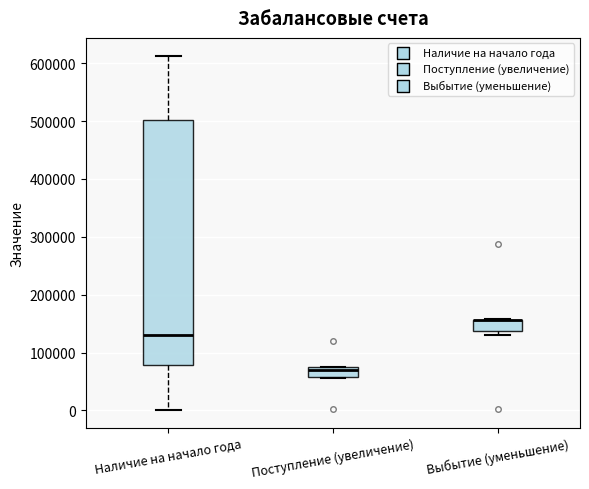

Reading left to right, read every box against the y-axis: the position of its median line, the range the box covers, and the ends of its whiskers. The values are not printed on the chart, so give them approximately, as read against the axis.

Наличие на начало года: median 130000, box 80000 to 500000, whiskers 0 to 610000
Поступление (увеличение): median 70000, box 60000 to 80000, whiskers 60000 to 80000
Выбытие (уменьшение): median 160000 (drawn on the box's upper edge), box 140000 to 160000, whiskers 130000 to 160000